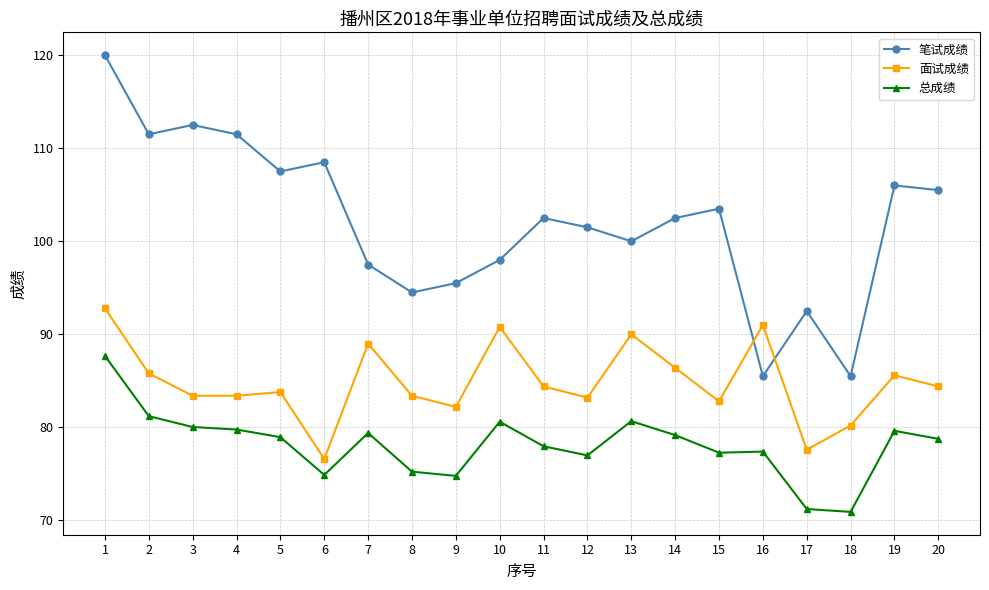

What is the greatest value displayed?

120.0